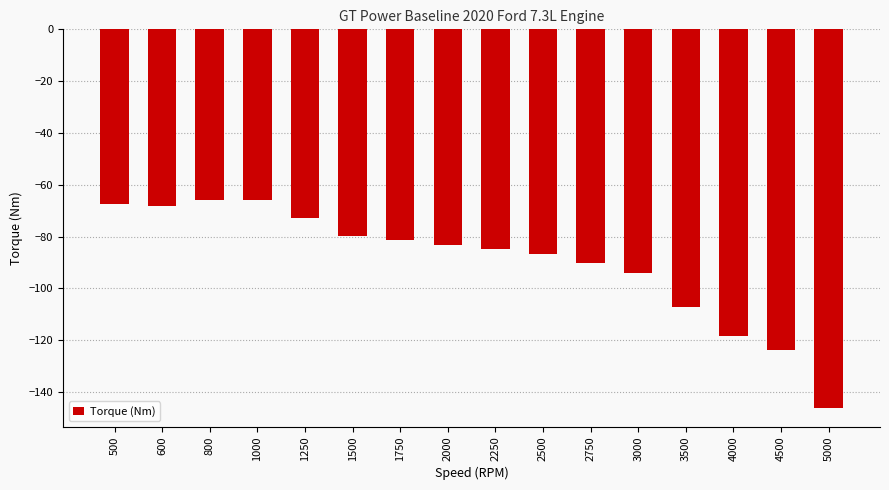

Reading right to left, transcribe all the data shown in this chart.

-146.1	-123.9	-118.4	-107.0	-93.9	-90.2	-86.6	-84.8	-83.1	-81.3	-79.6	-72.7	-65.8	-65.8	-68.2	-67.5